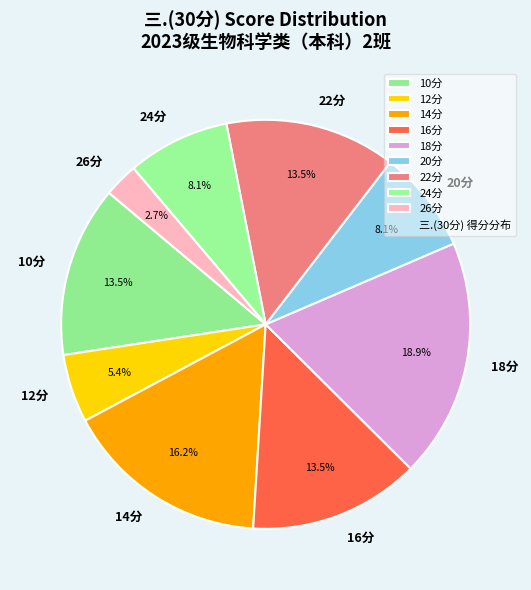

Do 24分 and 16分 together represent more than half of the pie?

No